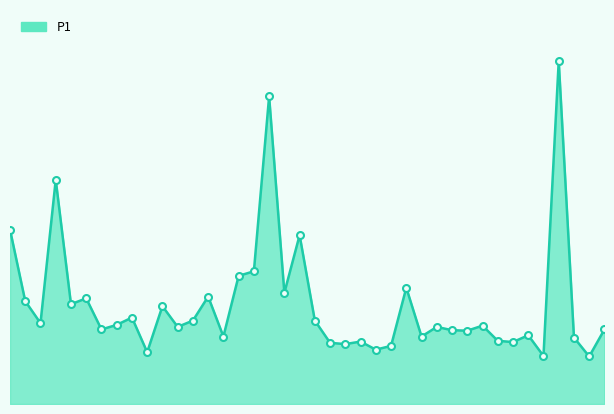

Does the chart have visible grid lines?

No